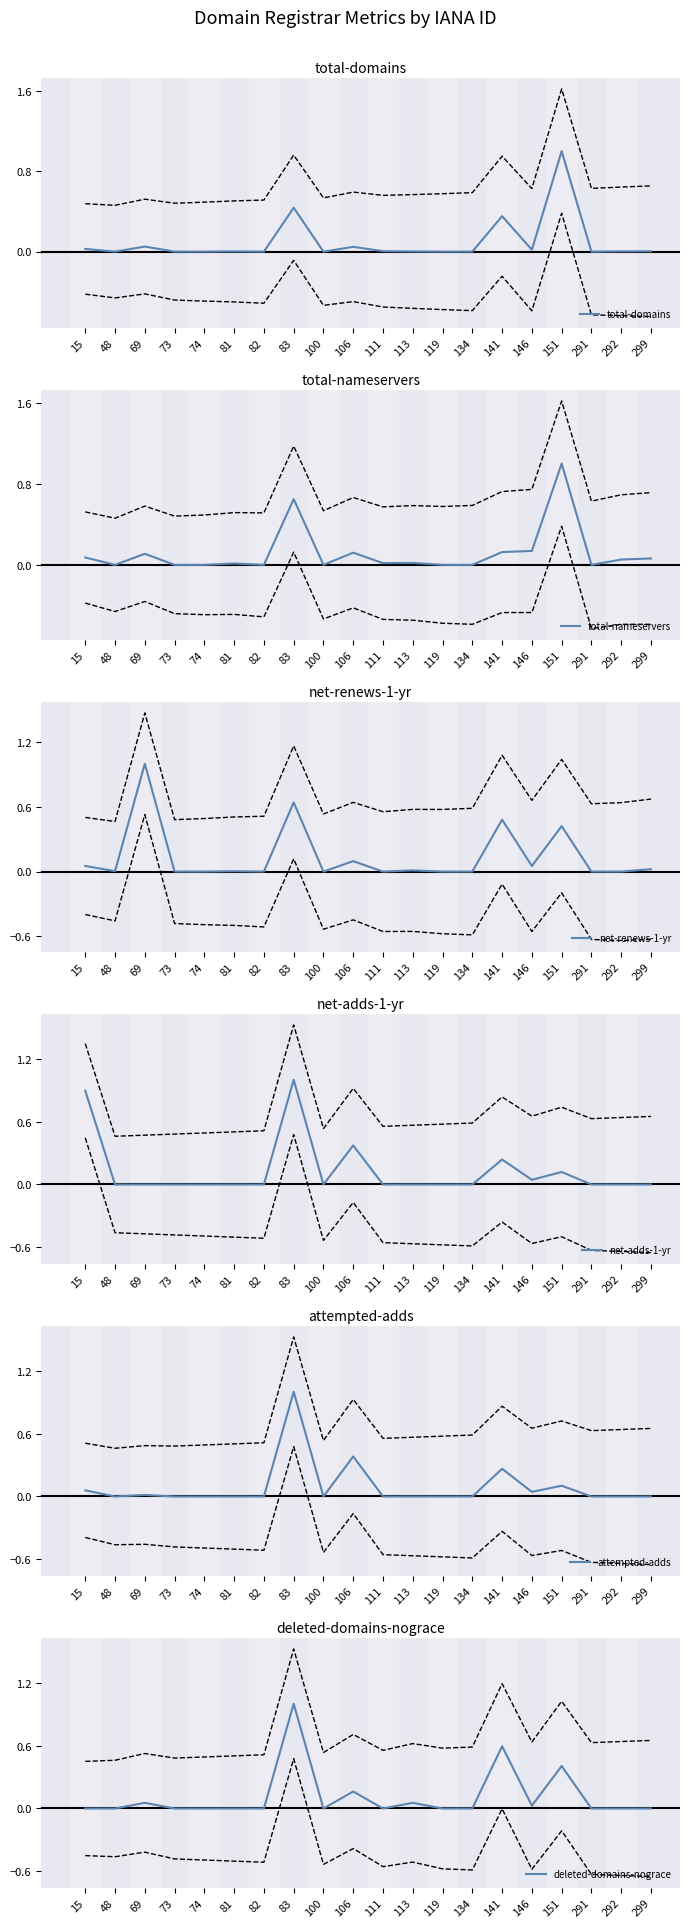

What is the total value across all series at 146?

0.3